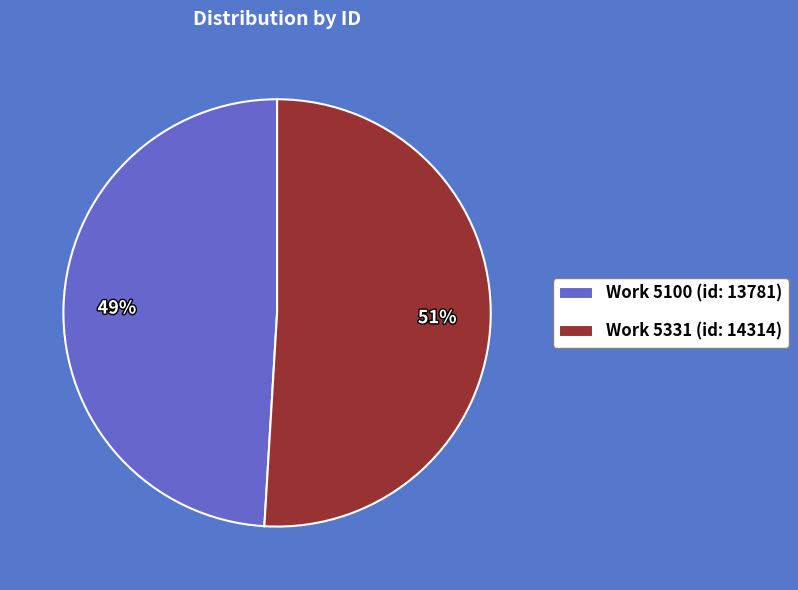

To the nearest percent, what is the difference between the largest and smallest slice percentages?

2%